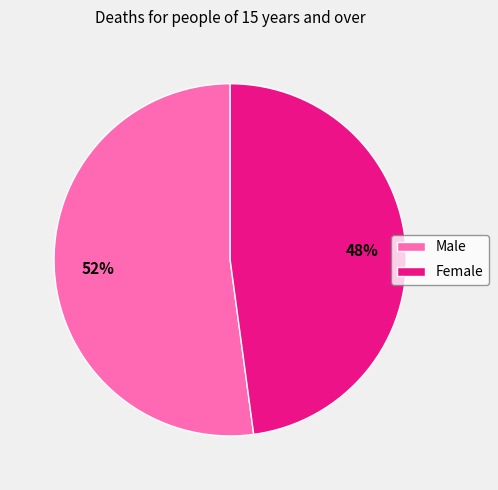

What percentage is the Male slice, to the nearest percent?

52%